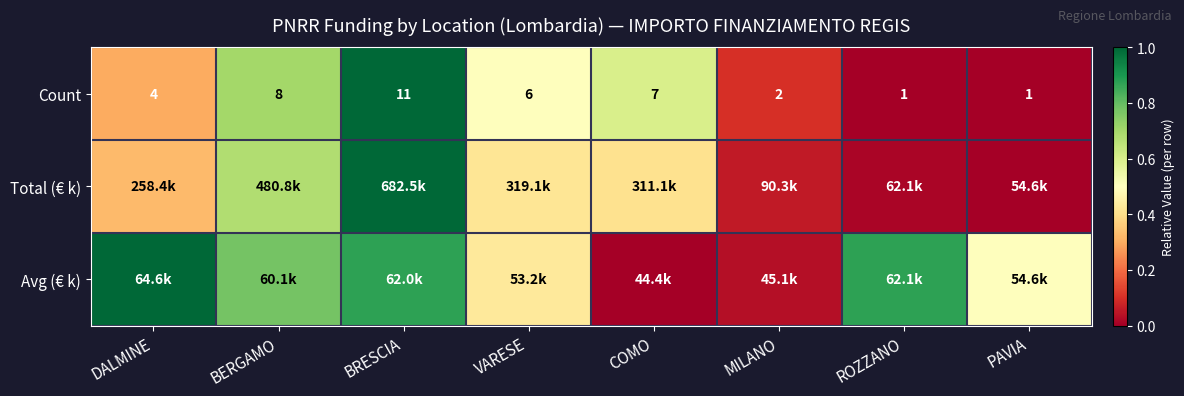

Where is Count nearest to the value 6?

VARESE